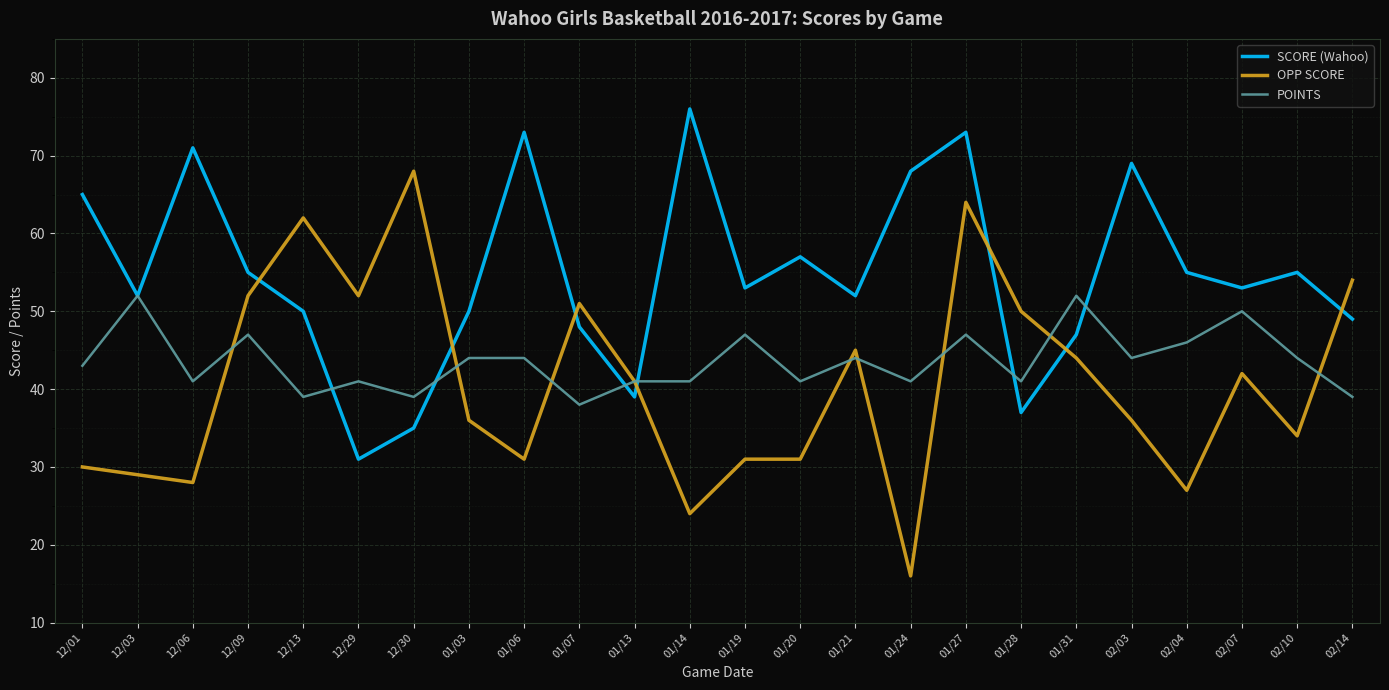

Which series has the largest total across all categories?

SCORE (Wahoo)